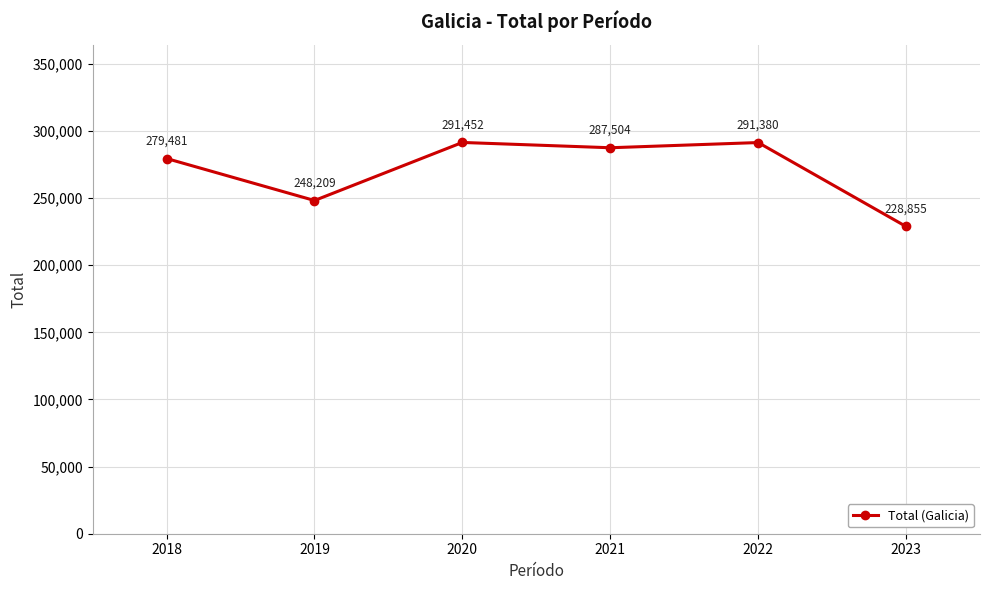

Is this an area chart (filled region under the line)?

No